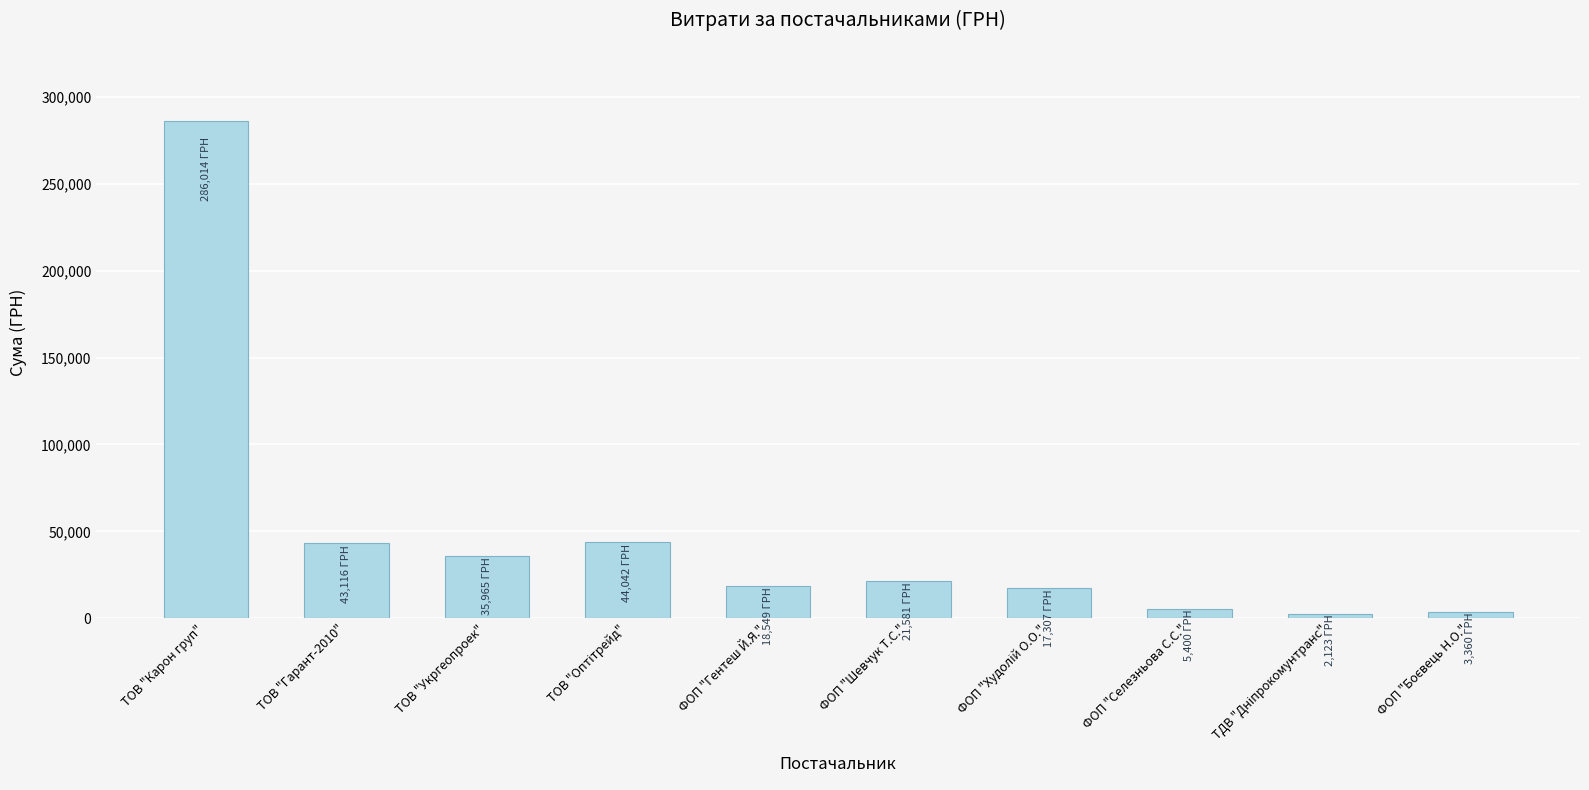

Which category has the highest value across all series?

ТОВ "Карон груп"